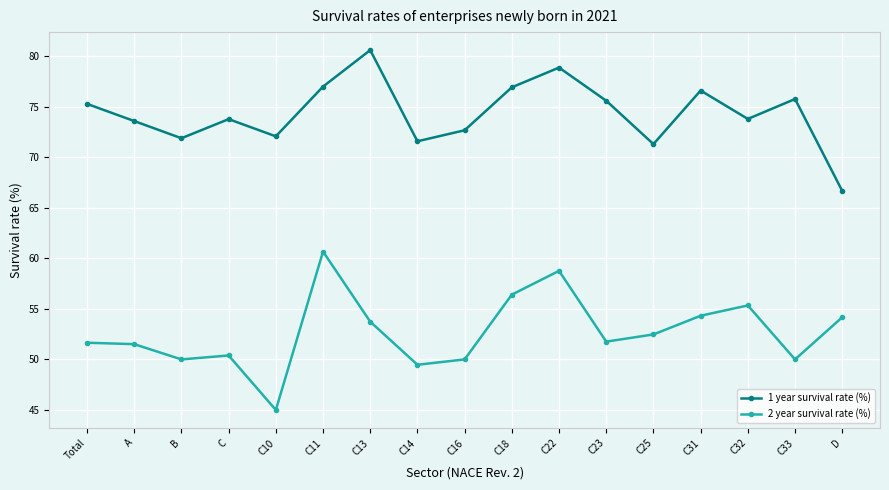

Does the chart have visible grid lines?

Yes